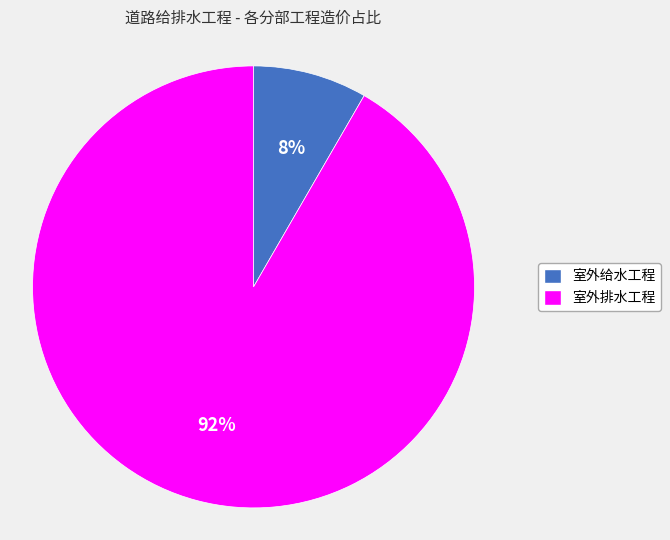

What is the largest slice in the pie chart?

室外排水工程